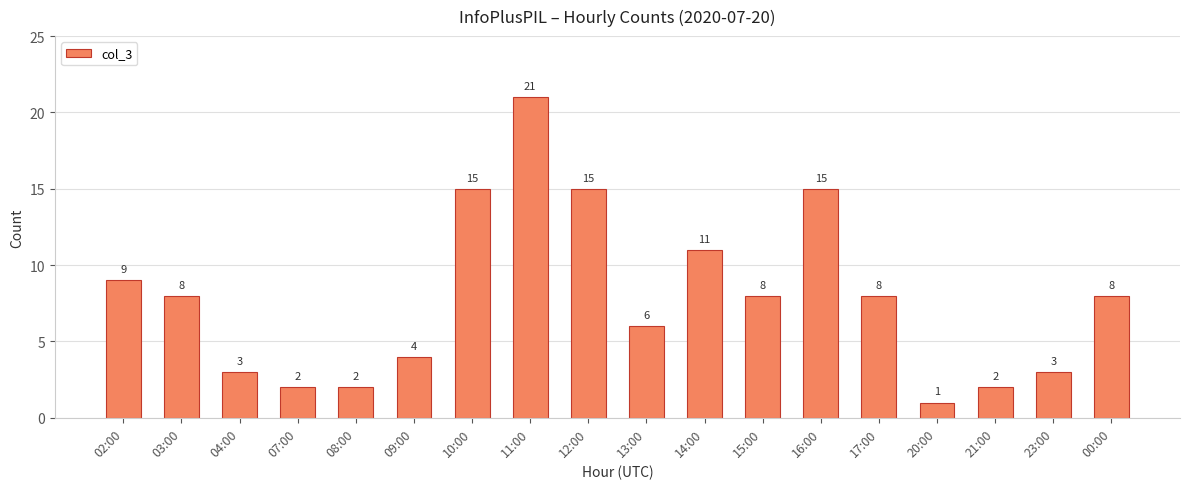

How many categories are shown in the chart?

18